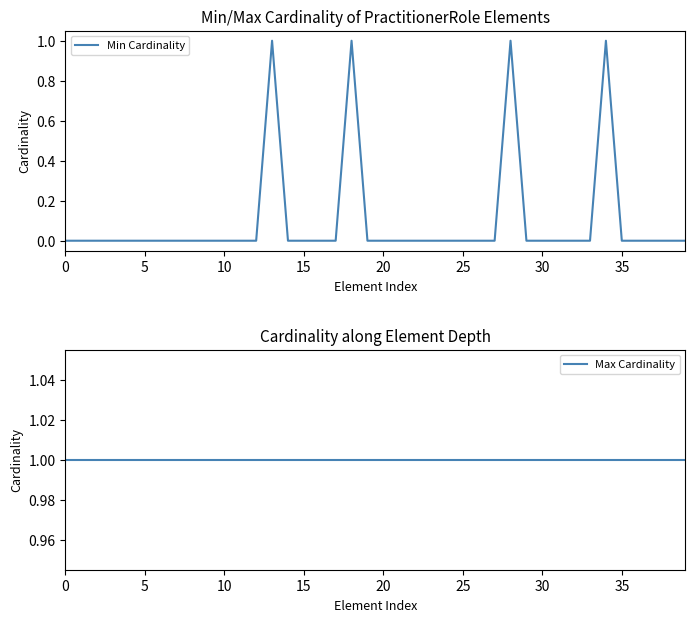

Reading left to right, extract all data points from this chart.

Min Cardinality: 0	0	0	0	0	0	0	0	0	0	0	0	0	1	0	0	0	0	1	0	0	0	0	0	0	0	0	0	1	0	0	0	0	0	1	0	0	0	0	0
Max Cardinality: 1	1	1	1	1	1	1	1	1	1	1	1	1	1	1	1	1	1	1	1	1	1	1	1	1	1	1	1	1	1	1	1	1	1	1	1	1	1	1	1